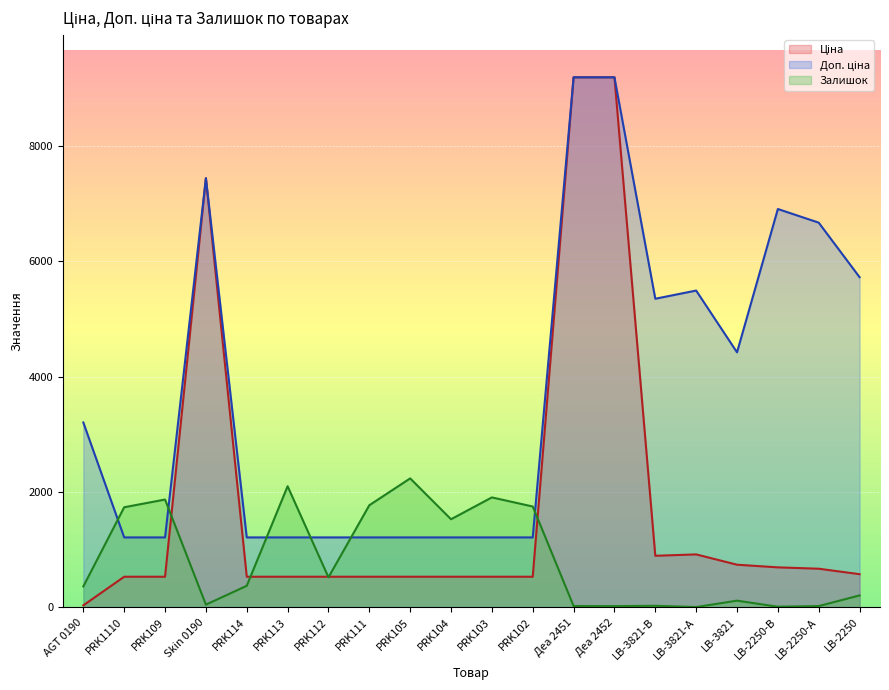

Does the chart display data point markers on the line(s)?

No